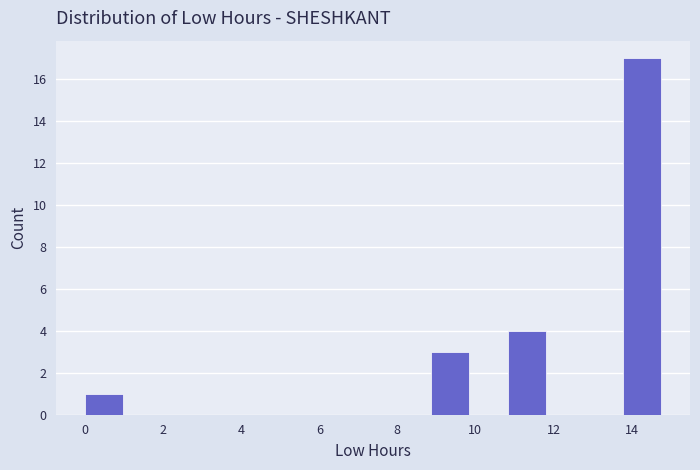

Reading left to right, transcribe this chart: for each bar, give the range it covers on the x-axis and its height. Neither the bar edges nor the heights are printed on the chart, so give them approximately, as read against the axes.

0.0 to 1.0: 1
1.0 to 2.0: 0
2.0 to 3.0: 0
3.0 to 4.0: 0
4.0 to 5.0: 0
5.0 to 6.0: 0
6.0 to 6.8: 0
6.8 to 7.8: 0
7.8 to 8.8: 0
8.8 to 9.8: 3
9.8 to 10.8: 0
10.8 to 11.8: 4
11.8 to 12.8: 0
12.8 to 13.8: 0
13.8 to 14.8: 17